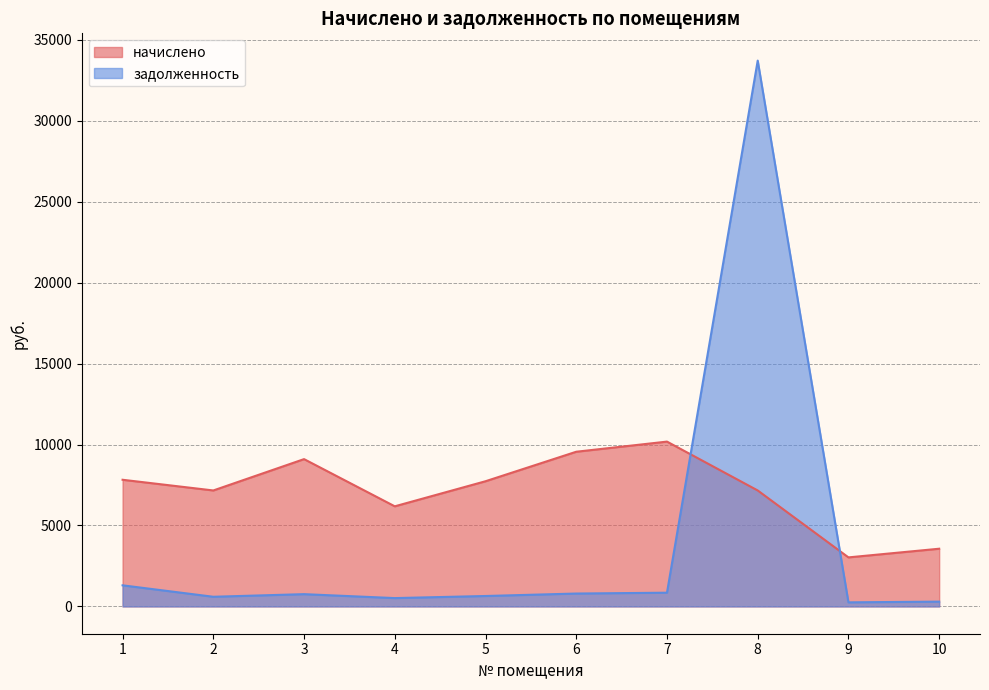

What is the difference between the maximum and minimum values in the задолженность series?

33459.4